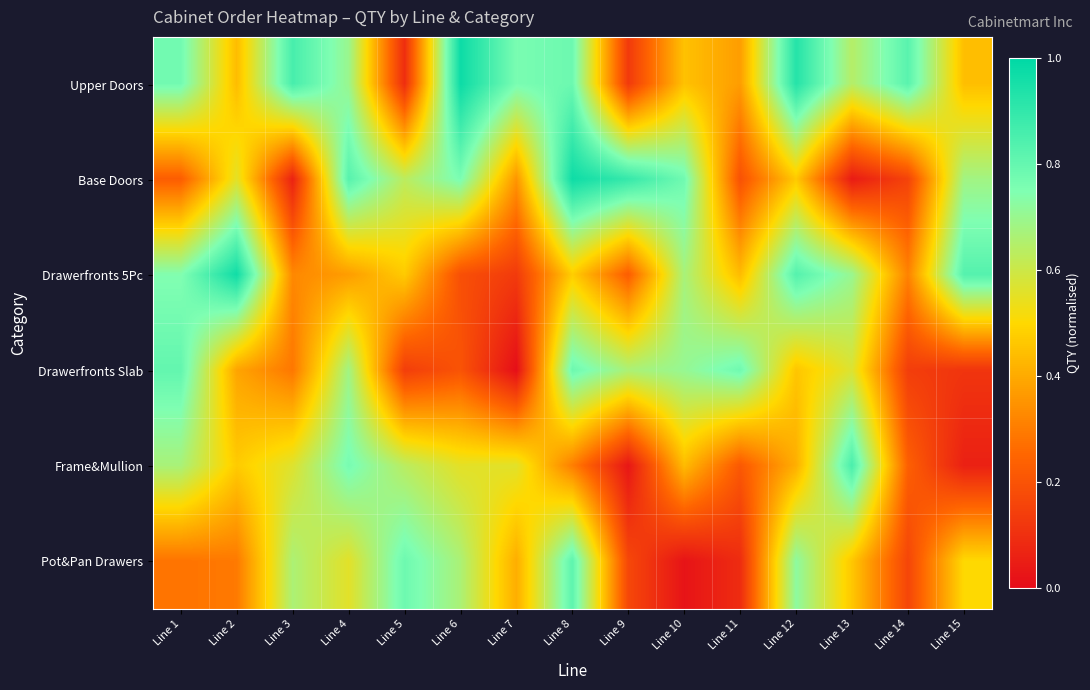

How many series are shown in this chart?

6